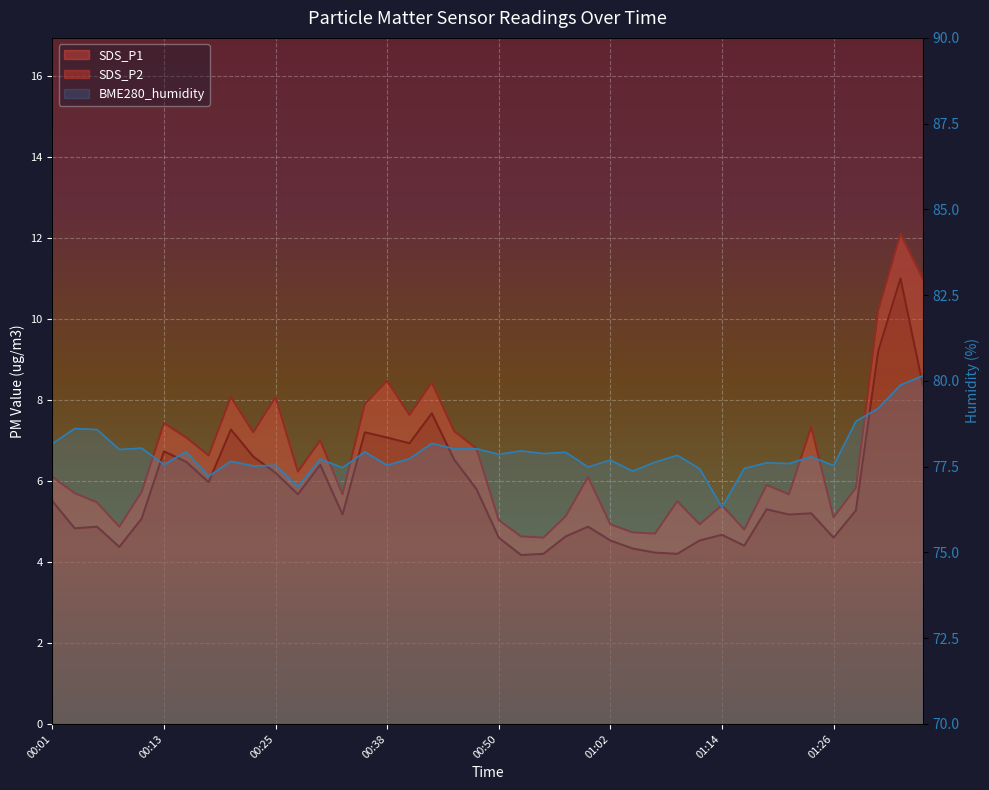

Which series has the widest spread of values?

SDS_P1